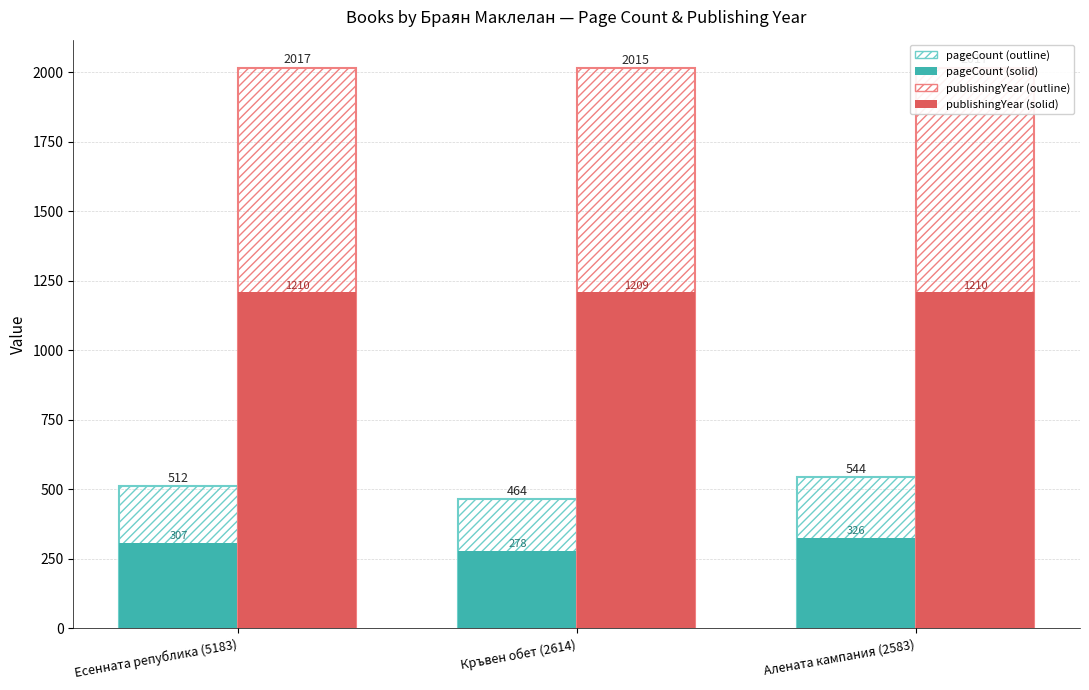

Which category has the lowest value in the publishingYear (RMSD ≤ 2Å style) series?

Кръвен обет (2614)